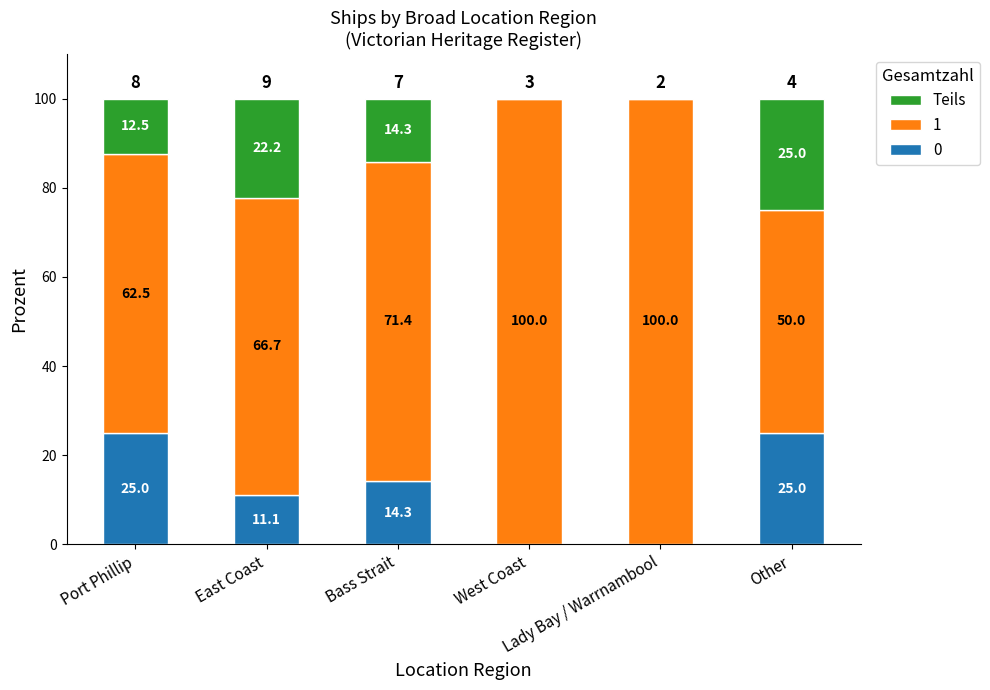

What is the maximum value for 0?

25.0